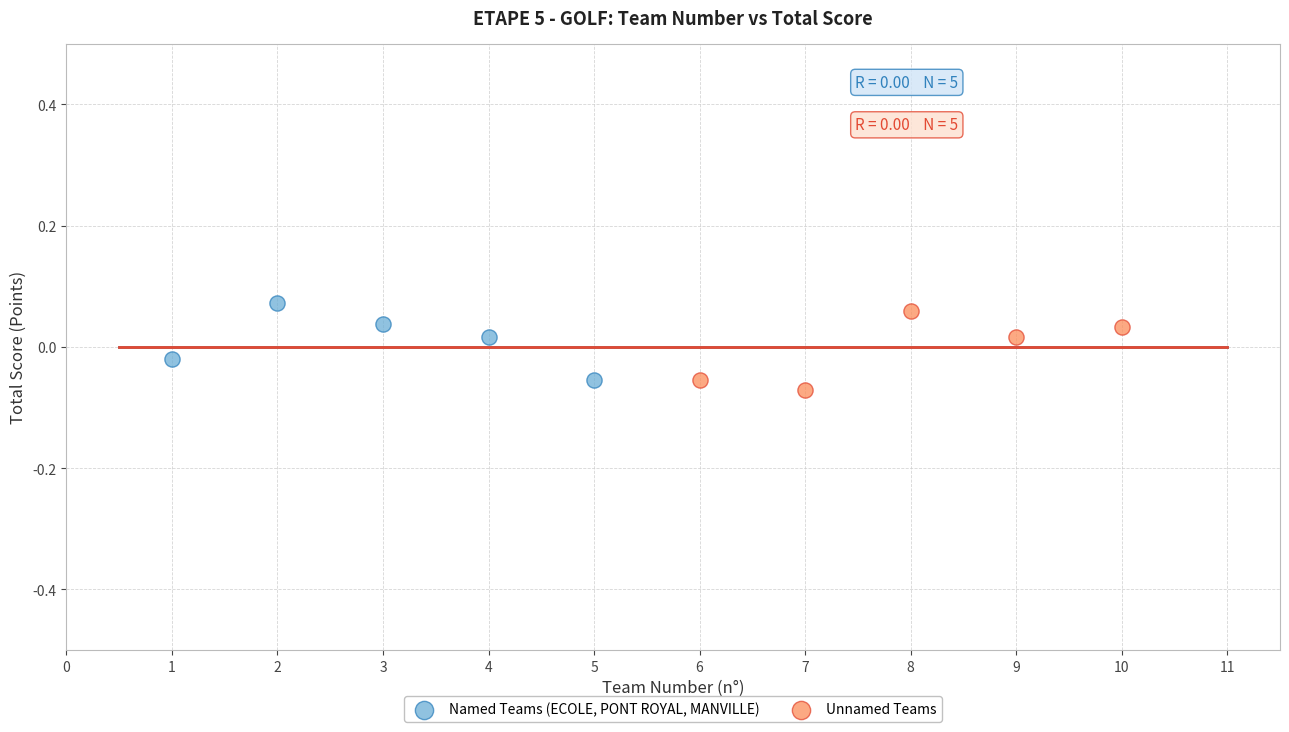

Which series contains the highest Y value?

Named Teams (ECOLE, PONT ROYAL, MANVILLE)